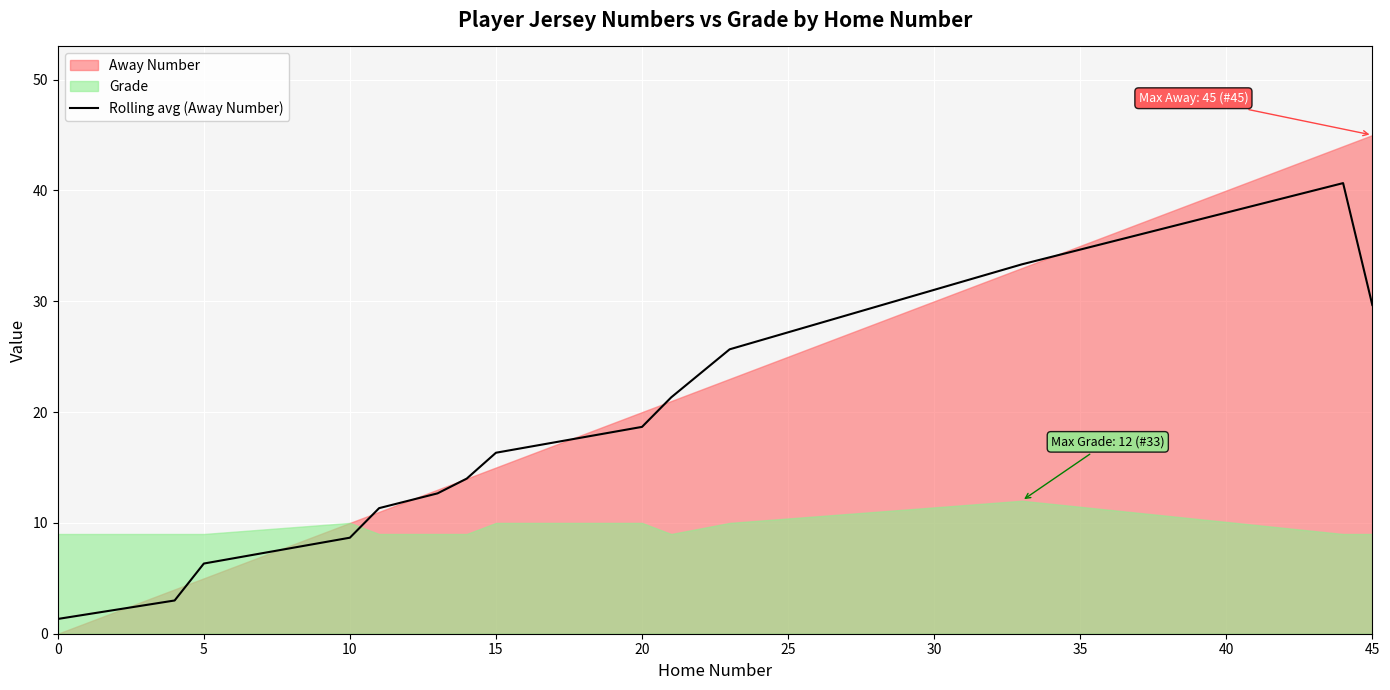

How many points are higher than both their immediate neighbors (excluding endpoints)?

1